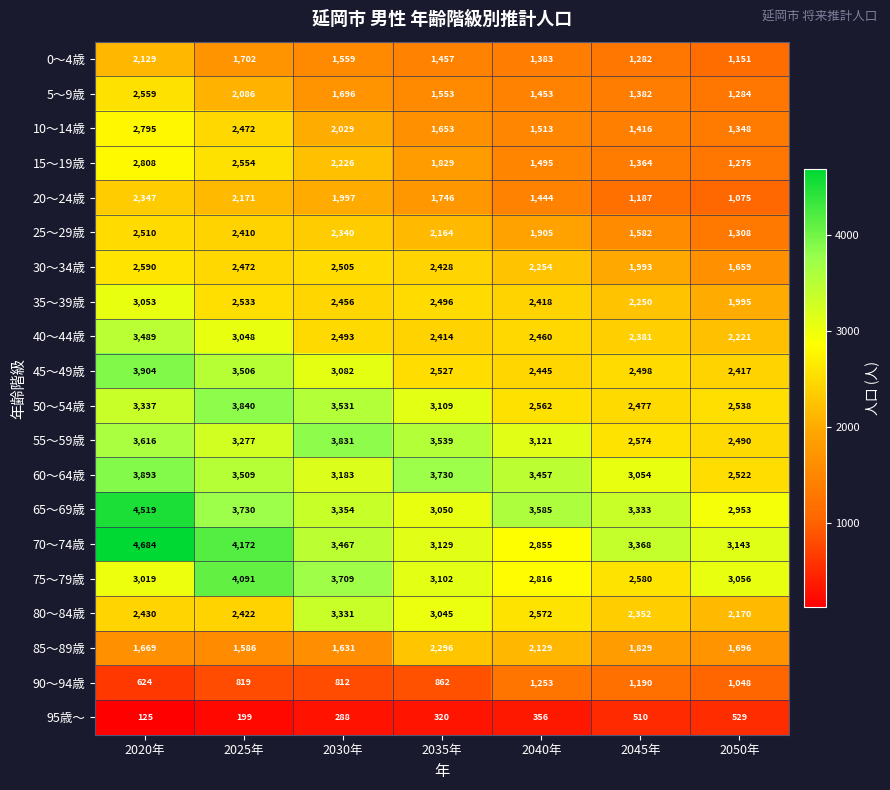

At which category does the chart reach its peak across all series?

2020年